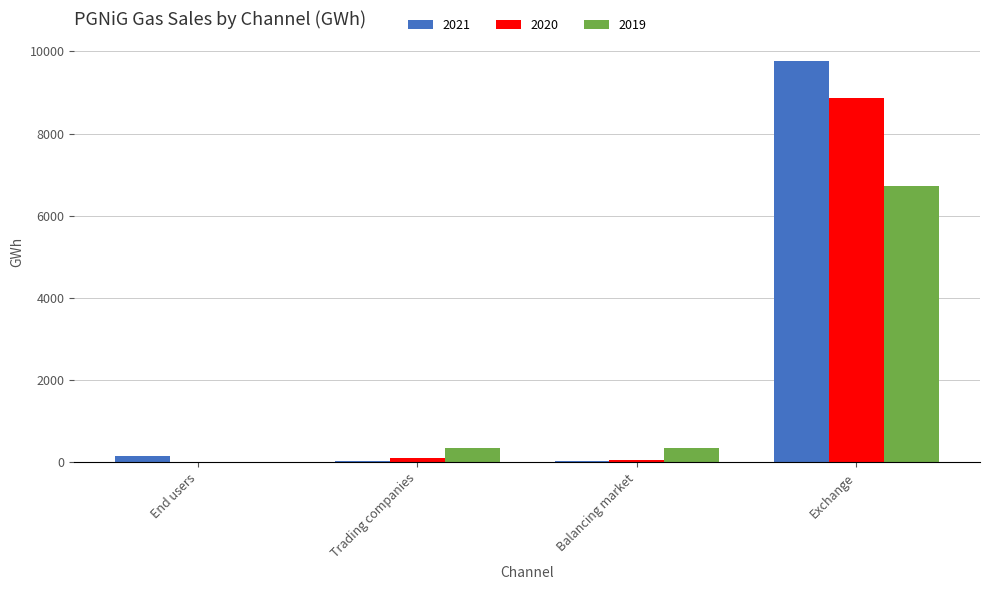

Count the number of categories in the chart.

4